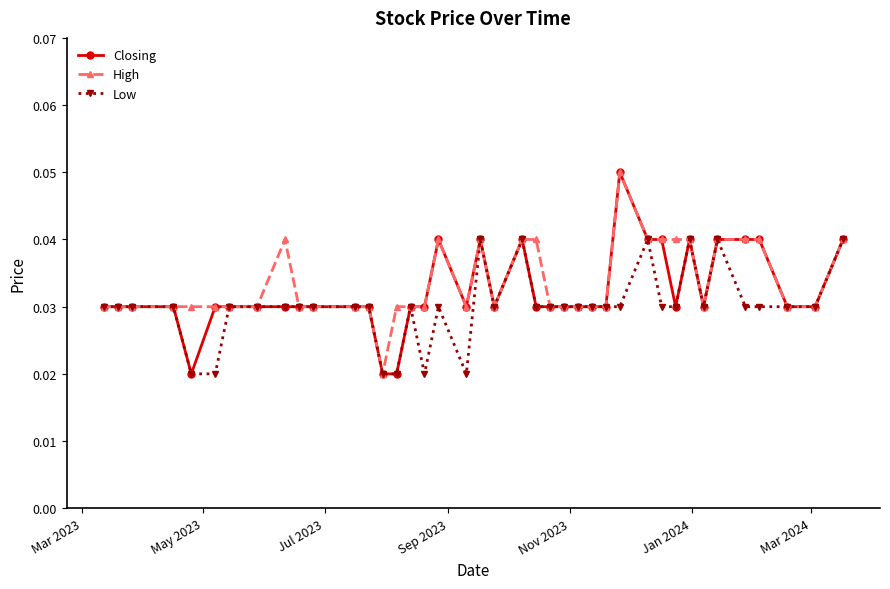

At how many categories does at least one series exceed 0?

40